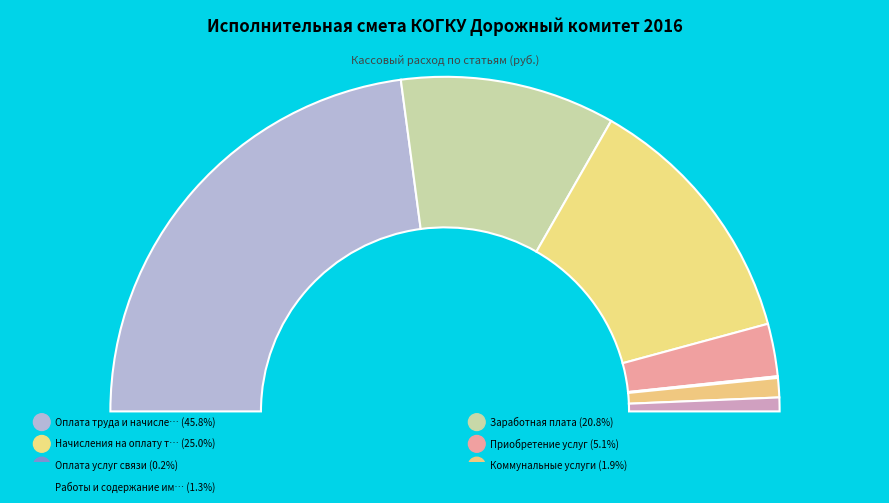

What is the largest slice in the pie chart?

Оплата труда и начисления